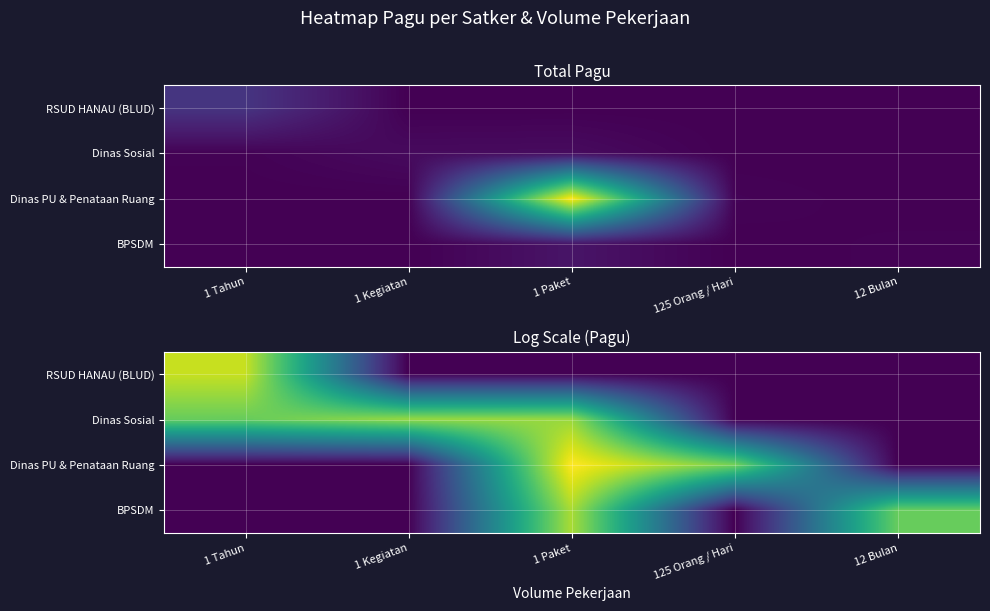

Which has a higher value, 1 Paket or 1 Kegiatan?

1 Paket